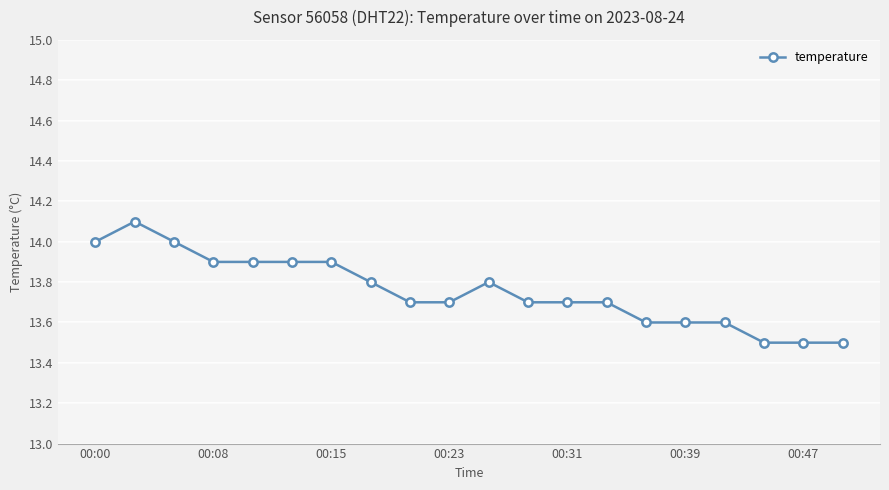

What is the value of the 4th point from the left?

13.9